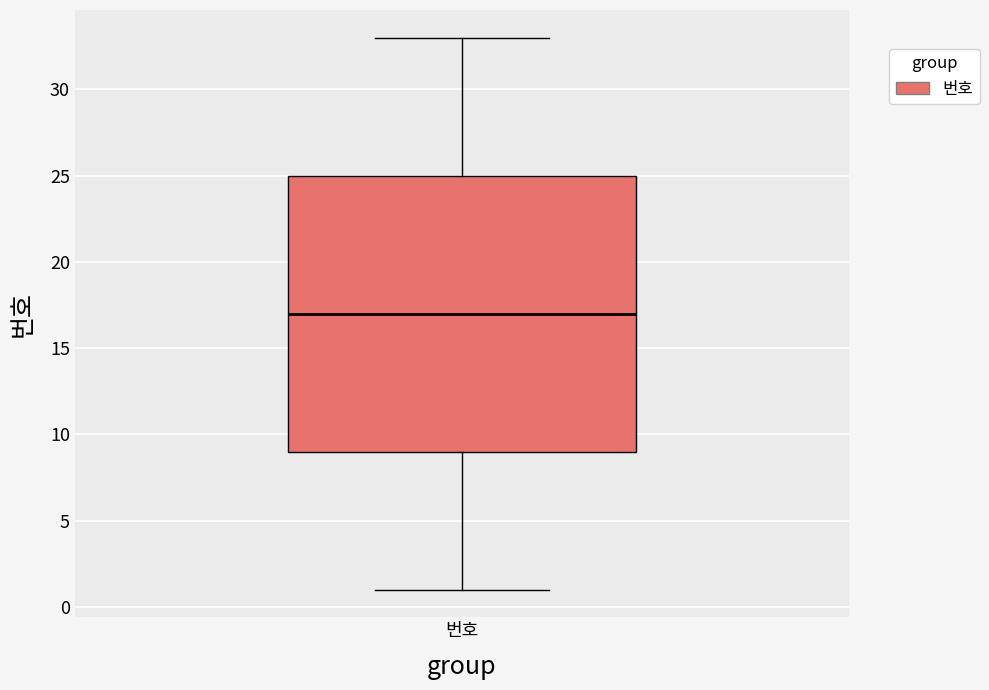

Where does the median line of the box for 번호 sit on the y-axis? The values are not printed on the chart, so give them approximately, as read against the axis.

17